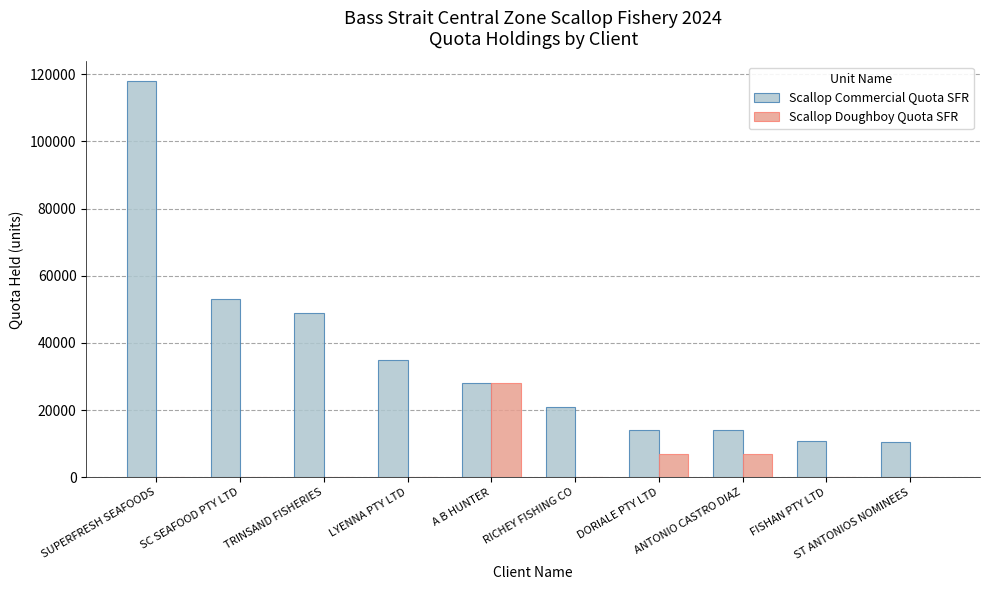

Count the Scallop Doughboy Quota SFR values in the range 0 to 7000.

9